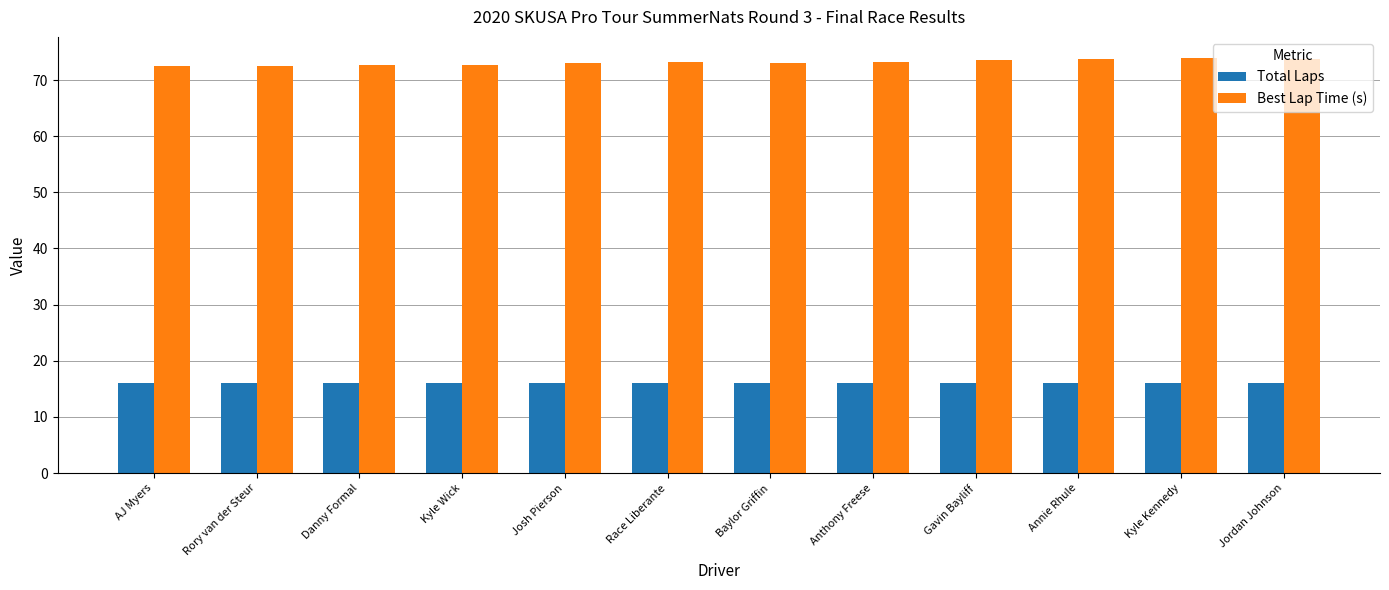

List the series in order of their overall mean, lowest first.

Total Laps, Best Lap Time (s)